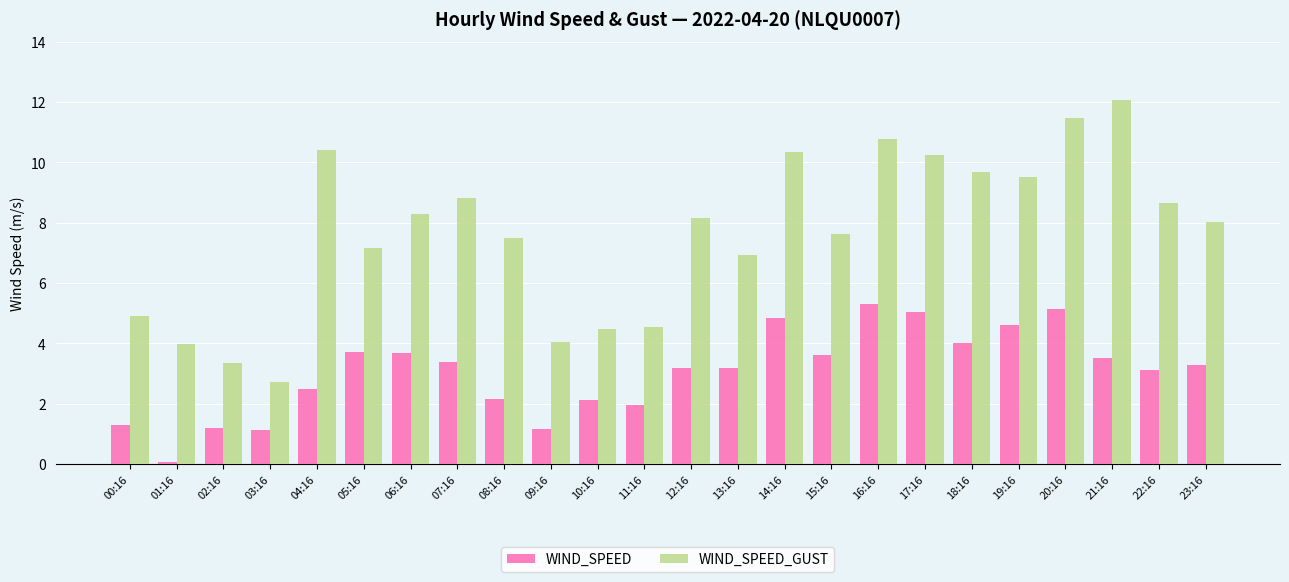

Is it true that WIND_SPEED_GUST equals 10.7 at 15:16?

False